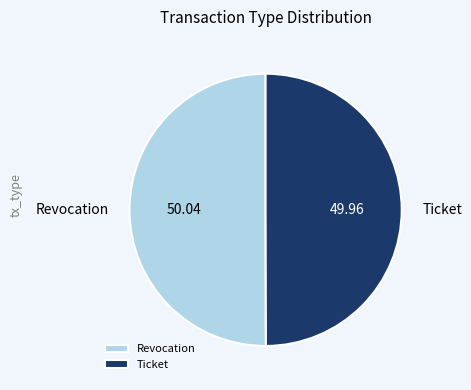

Combined, do Ticket and Revocation account for over 50%?

Yes